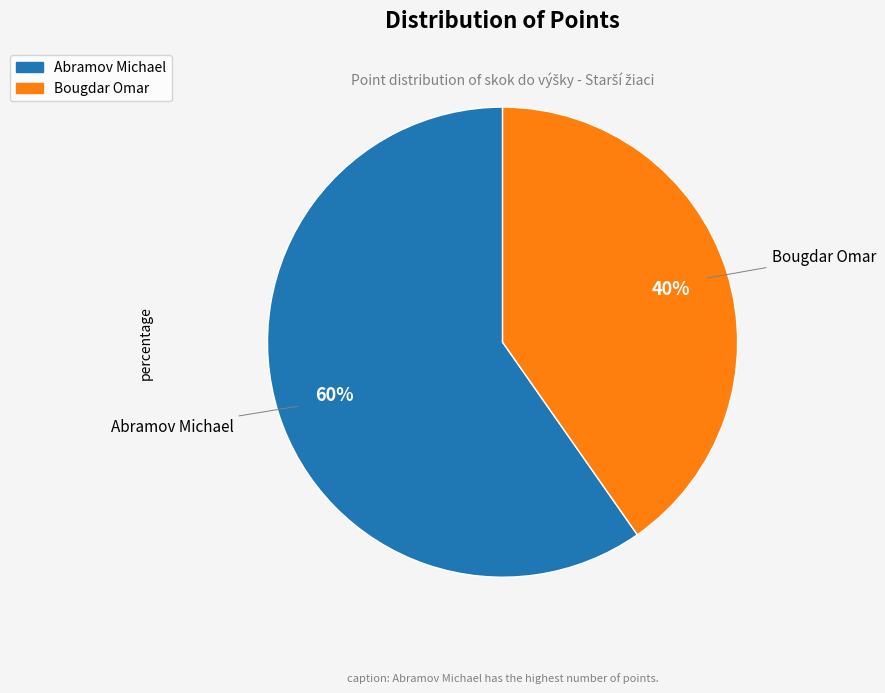

Is the sum of Bougdar Omar and Abramov Michael greater than half?

Yes